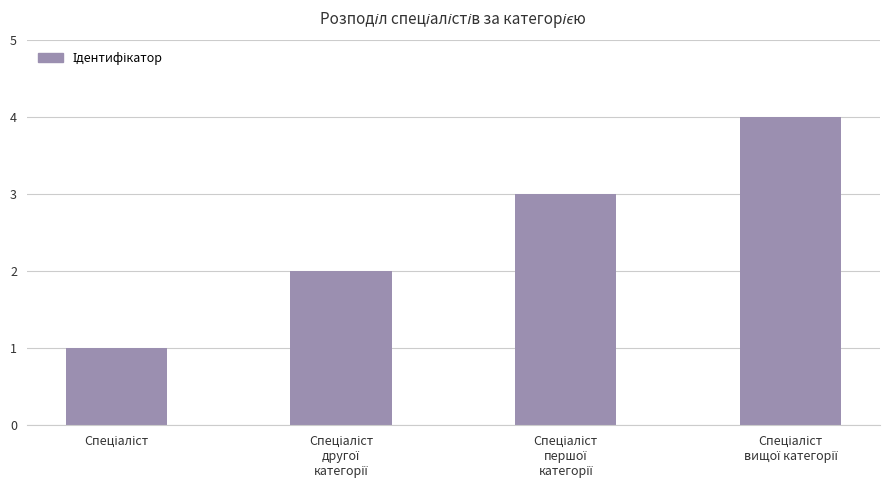

What is the sum of all values?

10